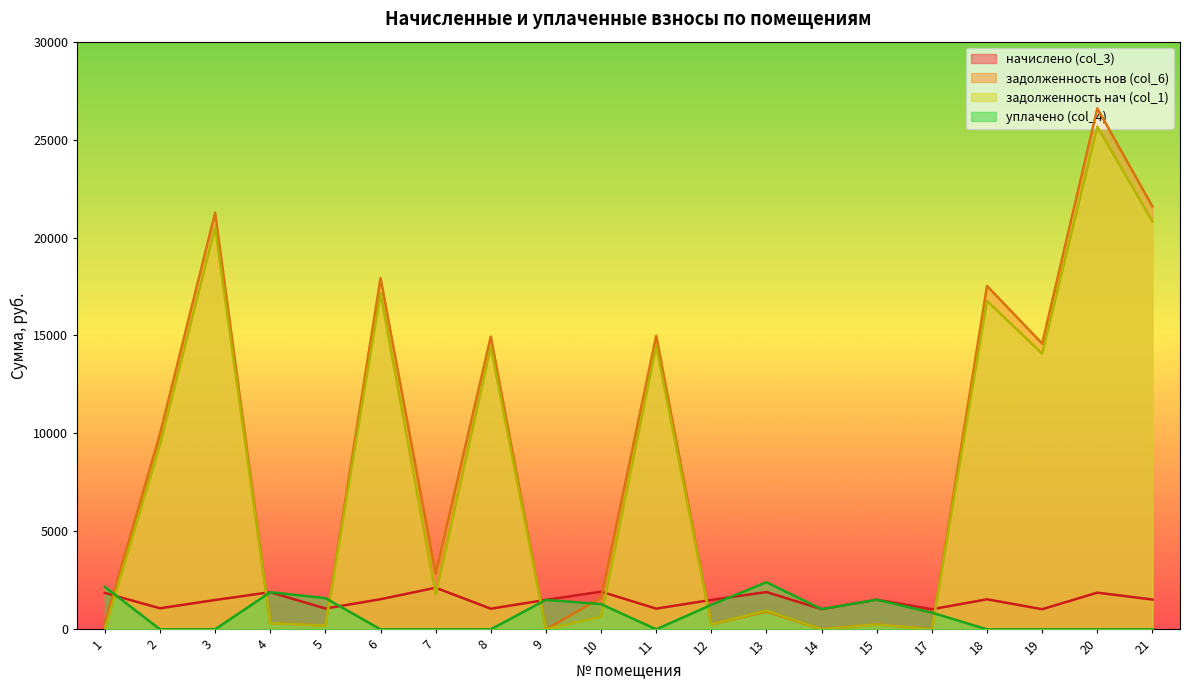

How many lines are shown in the chart?

4